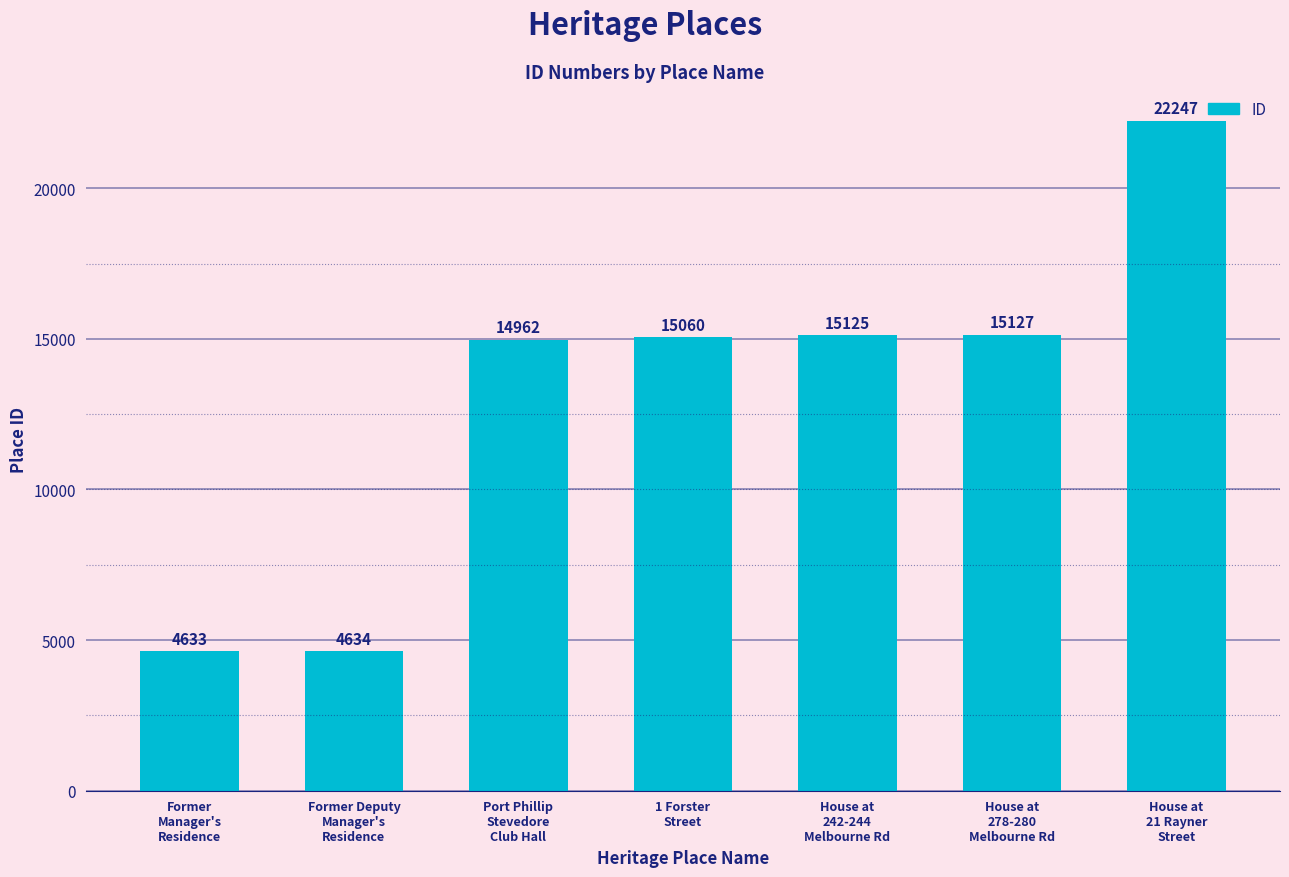

Is it true that the value at Former Deputy
Manager's
Residence is 4634?

True